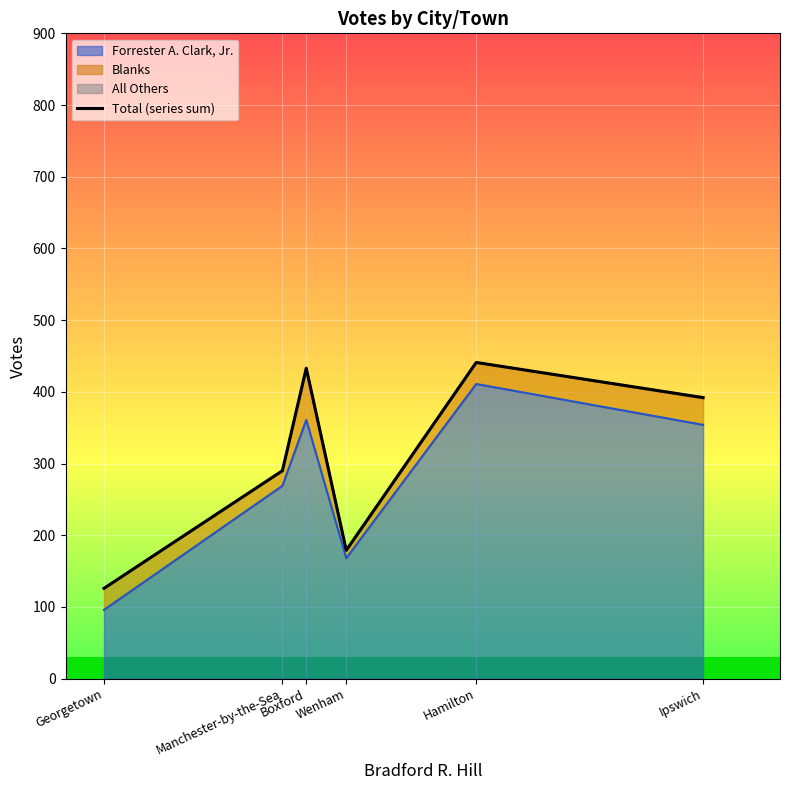

How many lines are shown in the chart?

1